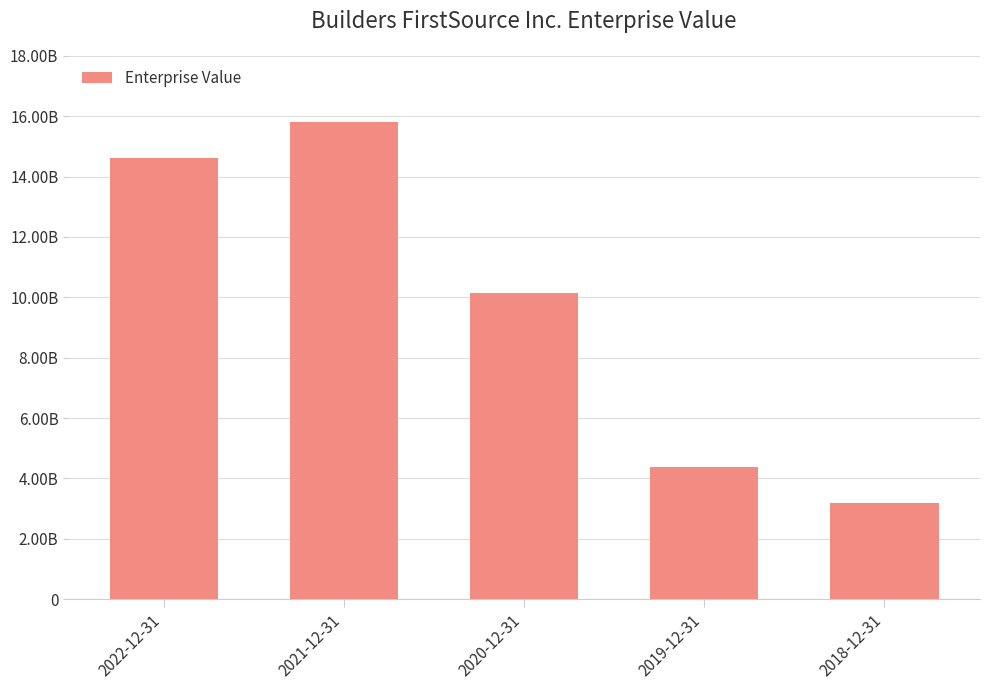

Reading left to right, list all the values displayed in this chart.

14604435	15800413	10132733	4376694	3169662